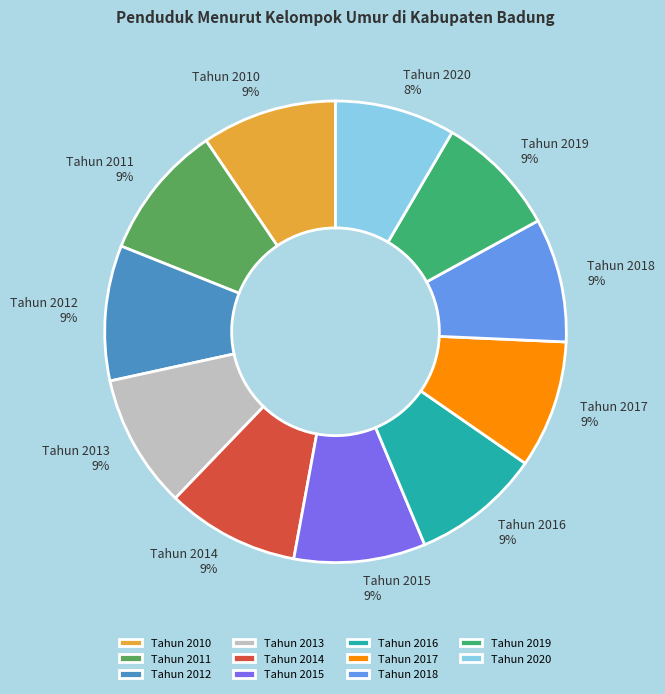

Which has a higher value, Tahun 2020 or Tahun 2013?

Tahun 2013